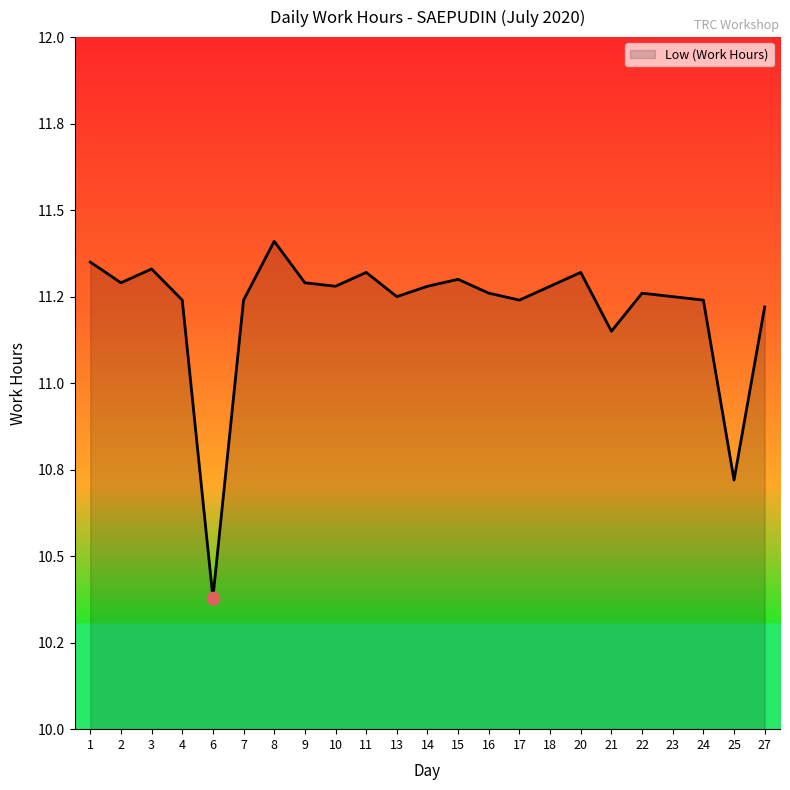

Is this an area chart (filled region under the line)?

Yes